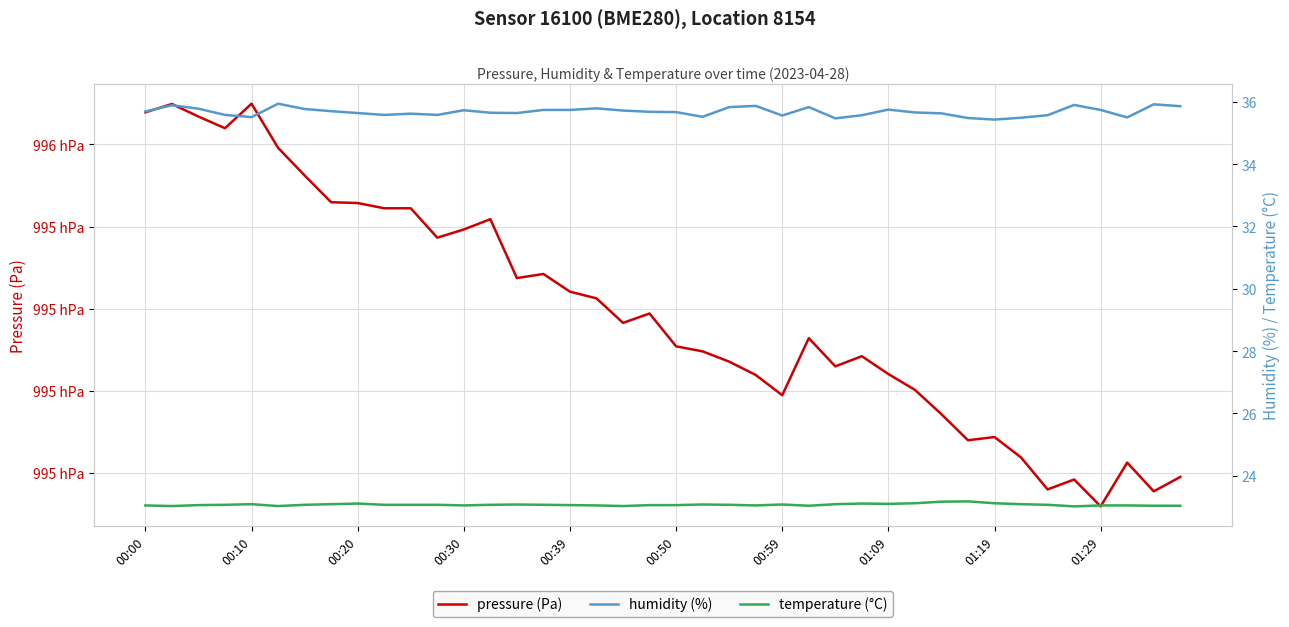

At which label does pressure (Pa) reach its minimum?

01:29